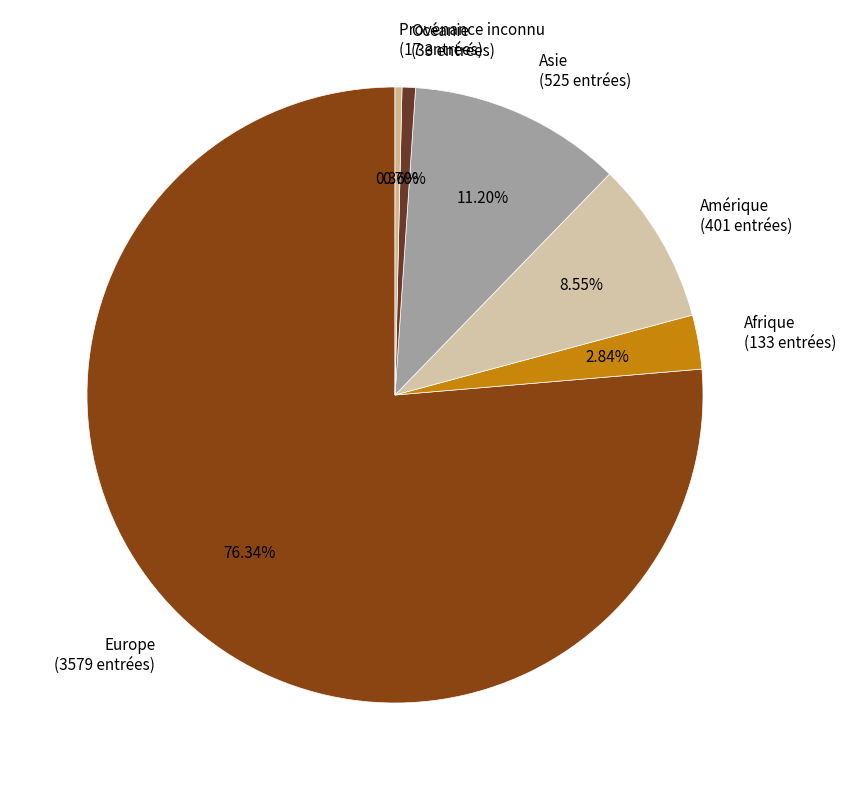

Which slice is the largest?

Europe